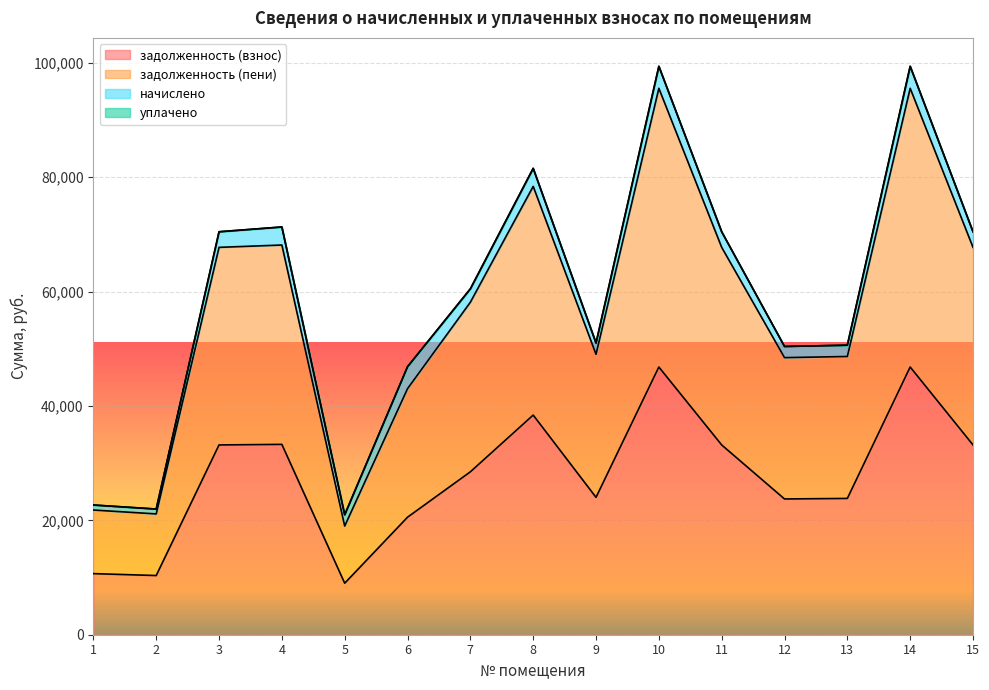

Does the chart display data point markers on the line(s)?

No